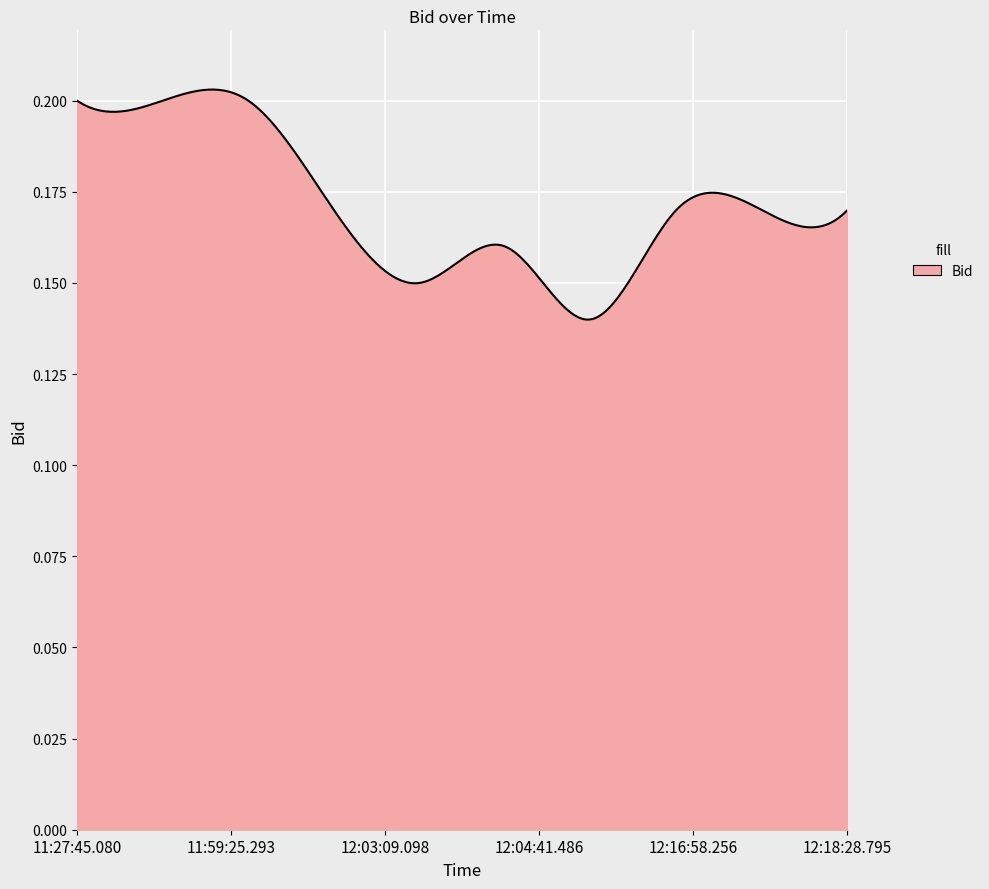

Reading left to right, extract all data points from this chart.

11:27:45.080=0.2	11:30:03.177=0.2	11:59:25.293=0.2	12:01:24.390=0.1	12:03:09.098=0.2	12:04:41.486=0.1	12:14:41.024=0.2	12:16:58.256=0.2	12:17:57.454=0.2	12:18:28.795=0.2